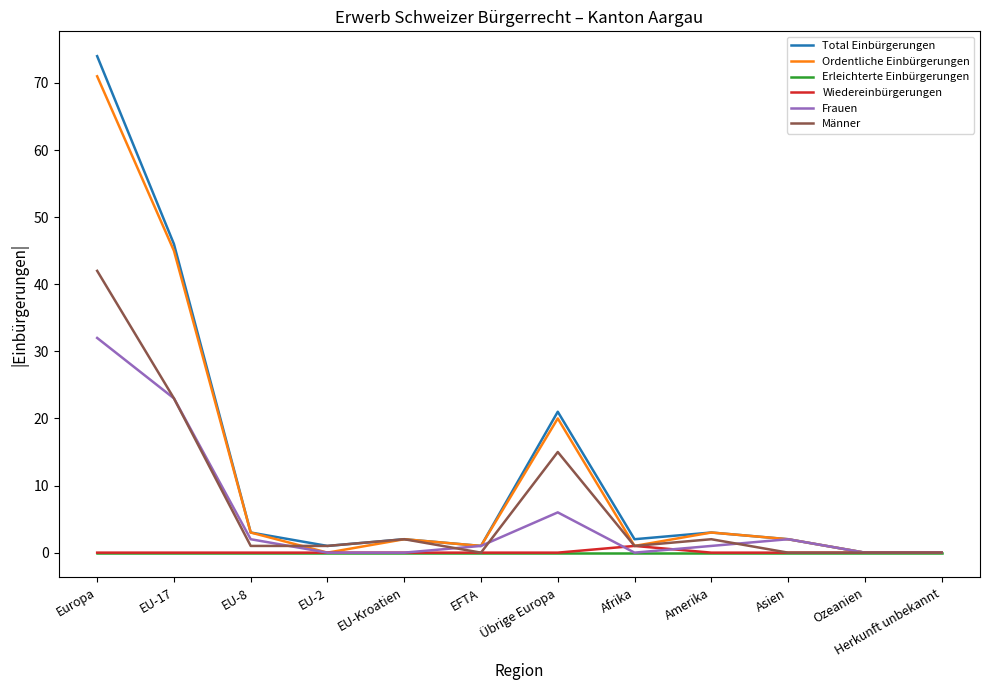

Reading right to left, list all the values displayed in this chart.

Total Einbürgerungen: 0	0	2	3	2	21	1	2	1	3	46	74
Ordentliche Einbürgerungen: 0	0	2	3	1	20	1	2	0	3	45	71
Erleichterte Einbürgerungen: 0	0	0	0	0	0	0	0	0	0	0	0
Wiedereinbürgerungen: 0	0	0	0	1	0	0	0	0	0	0	0
Frauen: 0	0	2	1	0	6	1	0	0	2	23	32
Männer: 0	0	0	2	1	15	0	2	1	1	23	42